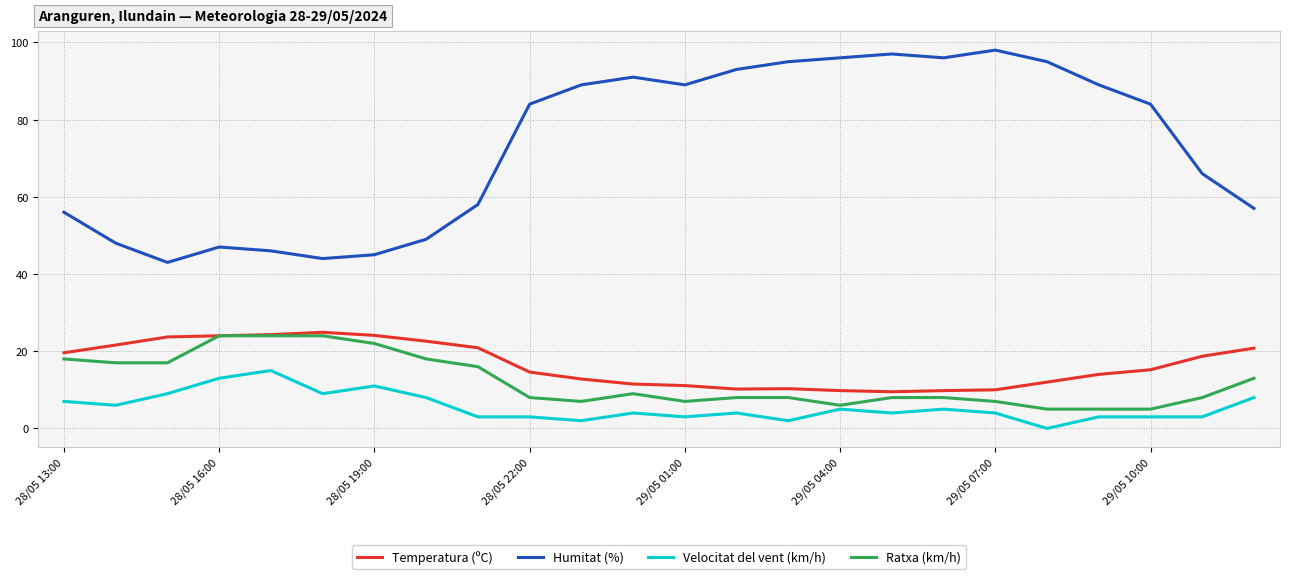

What are all the series names shown in the legend?

Temperatura (ºC), Humitat (%), Velocitat del vent (km/h), Ratxa (km/h)